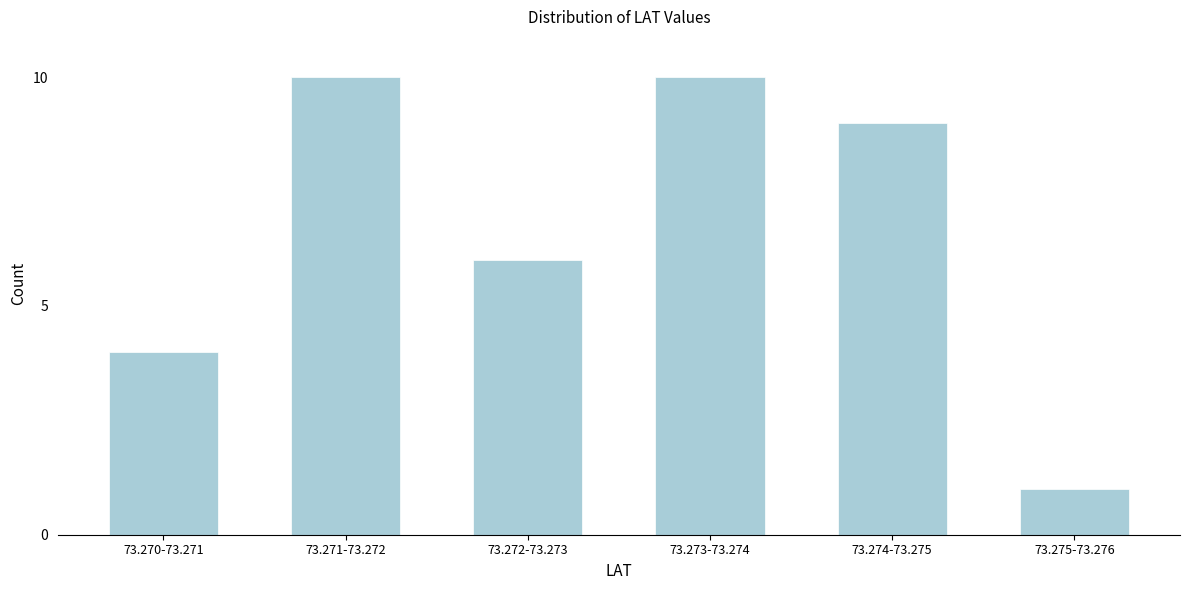

Reading right to left, list all the values displayed in this chart.

73.275-73.276=1	73.274-73.275=9	73.273-73.274=10	73.272-73.273=6	73.271-73.272=10	73.270-73.271=4